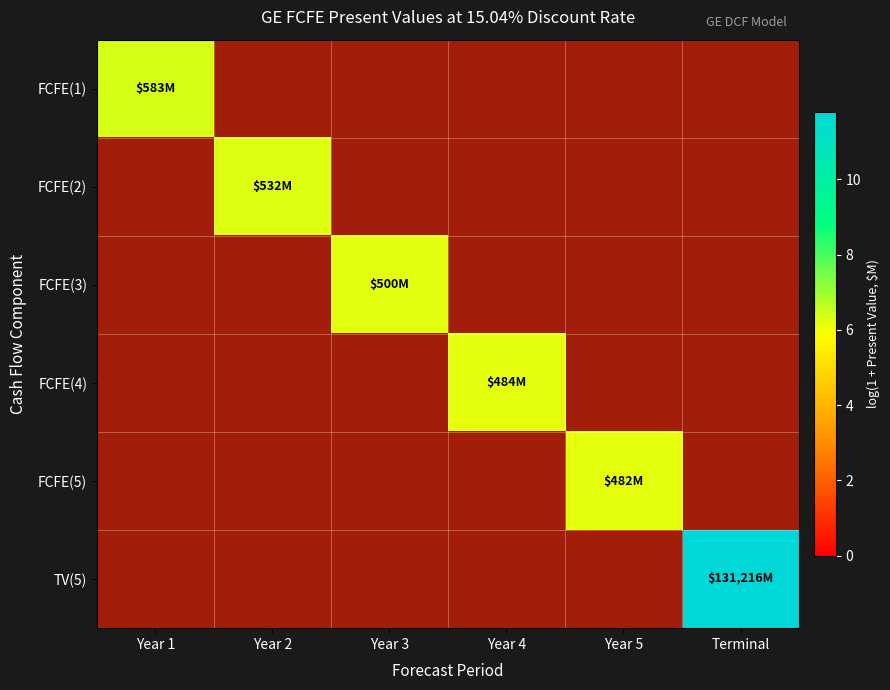

What is the lowest value of the FCFE(1) series?

6.4